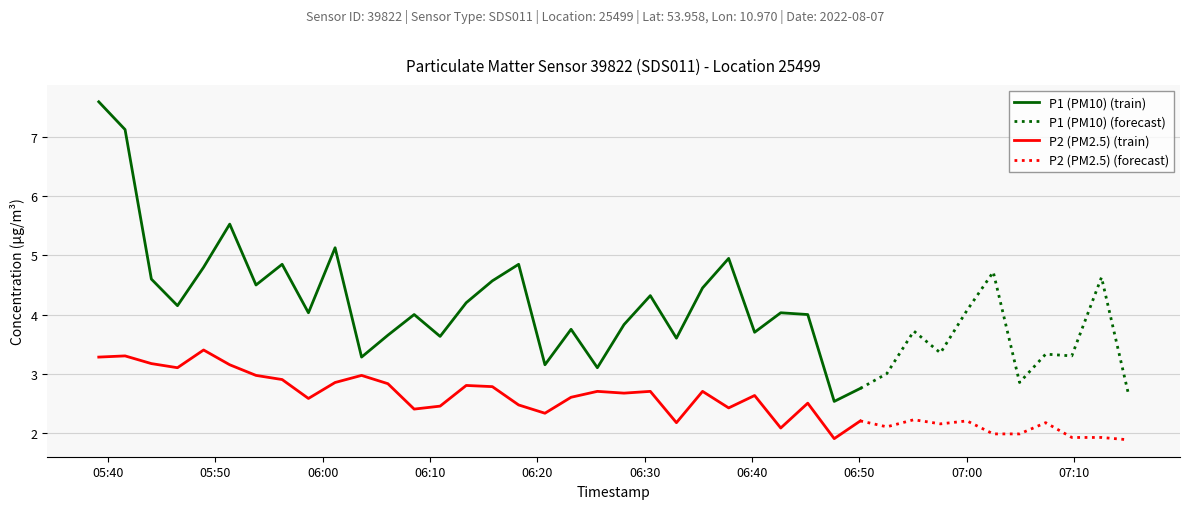

The P2 (PM2.5) series shows 4.4 at 2022-08-07T06:23:09. True or false?

False